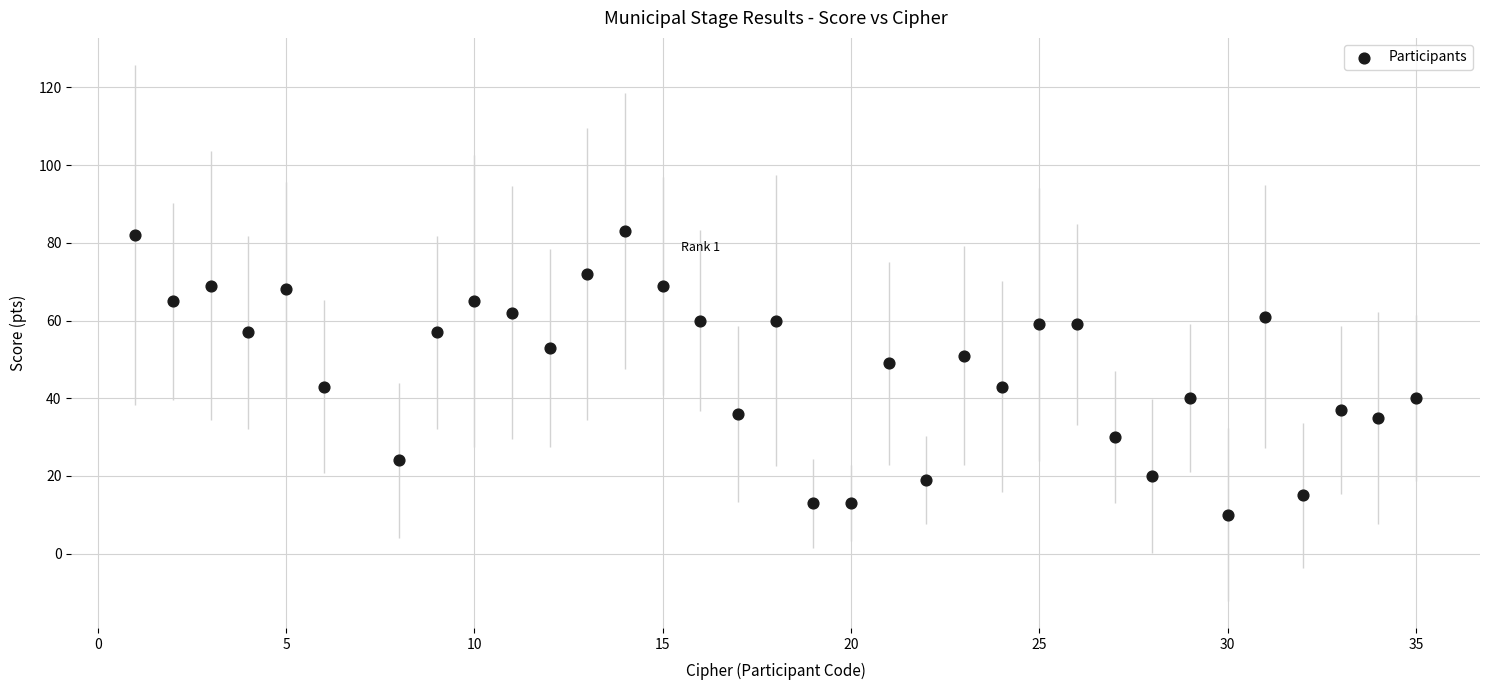

What is the range of Y values (max minus min)?

73